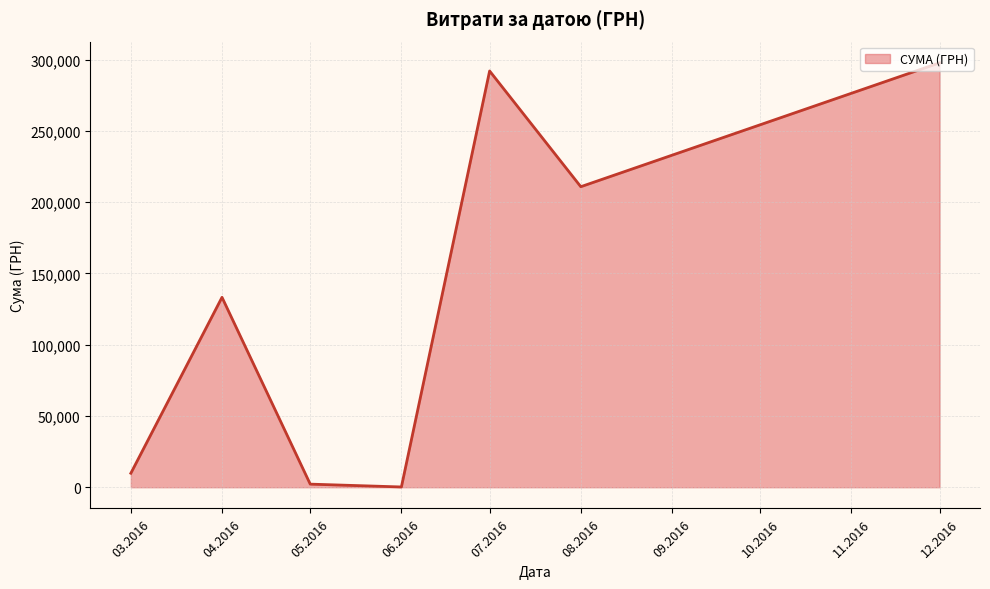

At which category does the chart reach its peak across all series?

12.2016